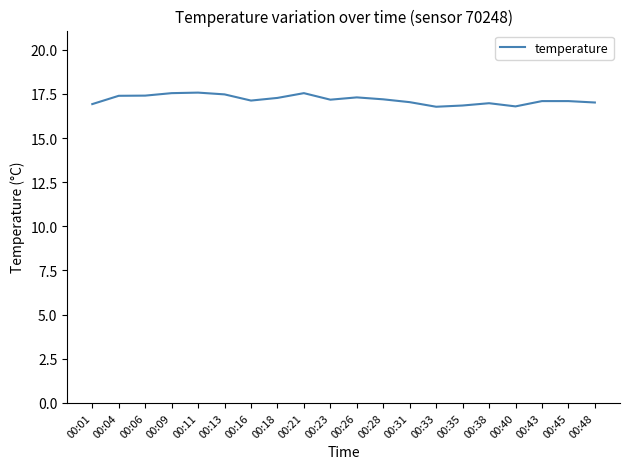

The value at 00:09 is 17.5. True or false?

True